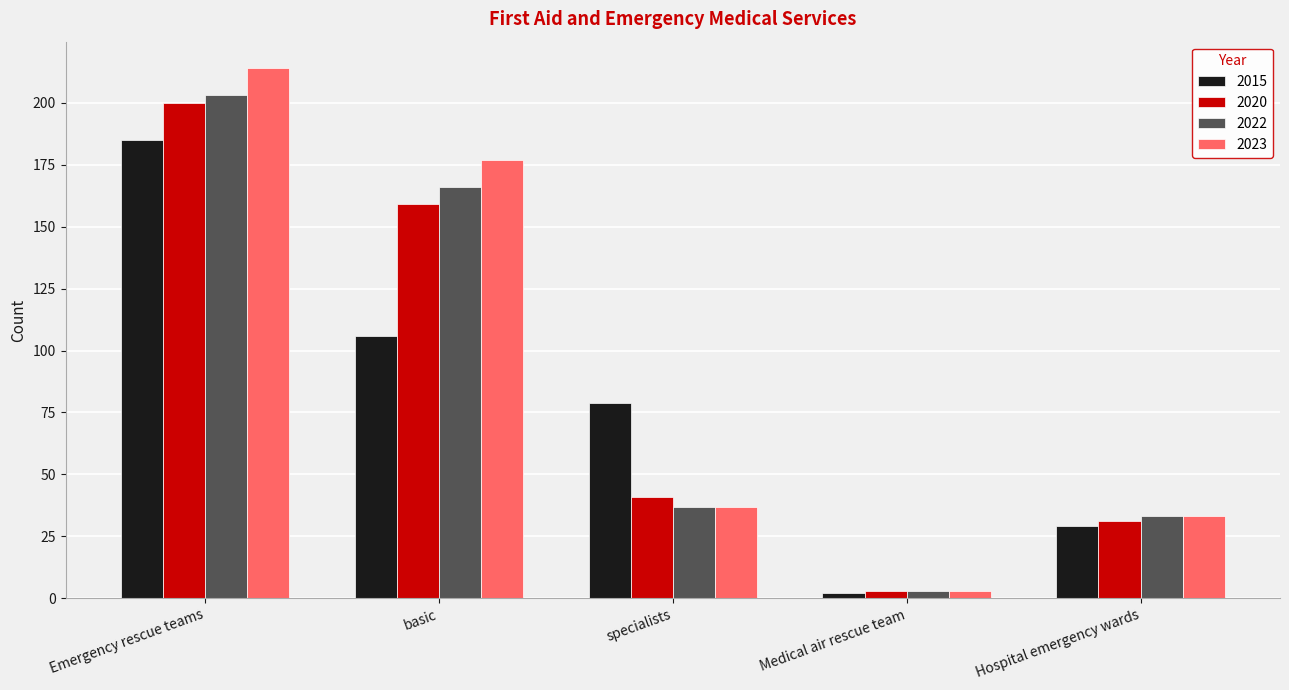

How many groups of bars are there?

5